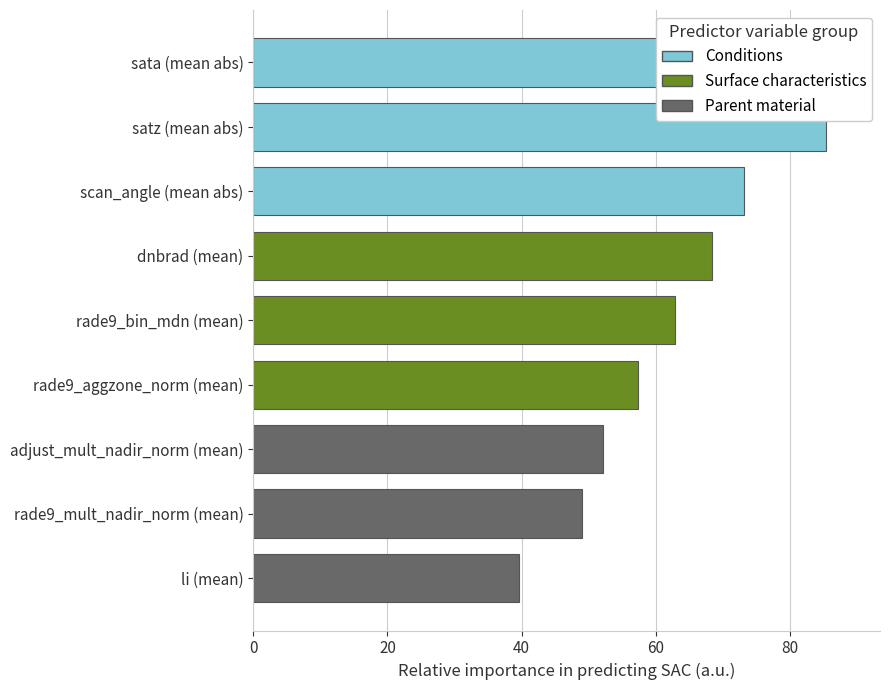

How many groups of bars are there?

9